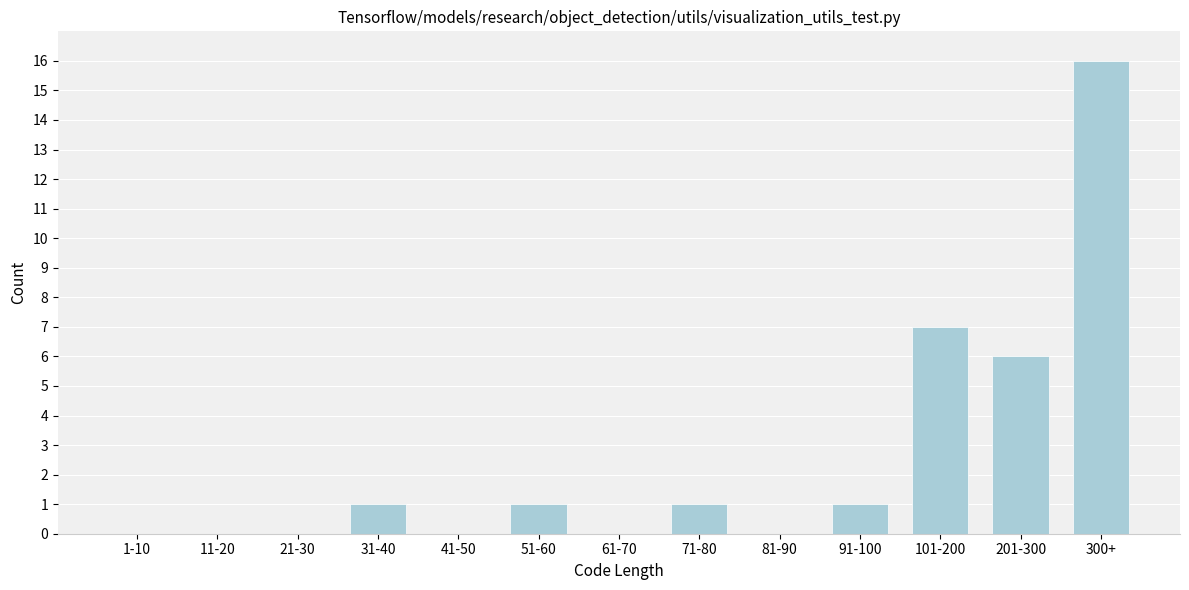

Reading left to right, extract all data points from this chart.

1-10=0	11-20=0	21-30=0	31-40=1	41-50=0	51-60=1	61-70=0	71-80=1	81-90=0	91-100=1	101-200=7	201-300=6	300+=16